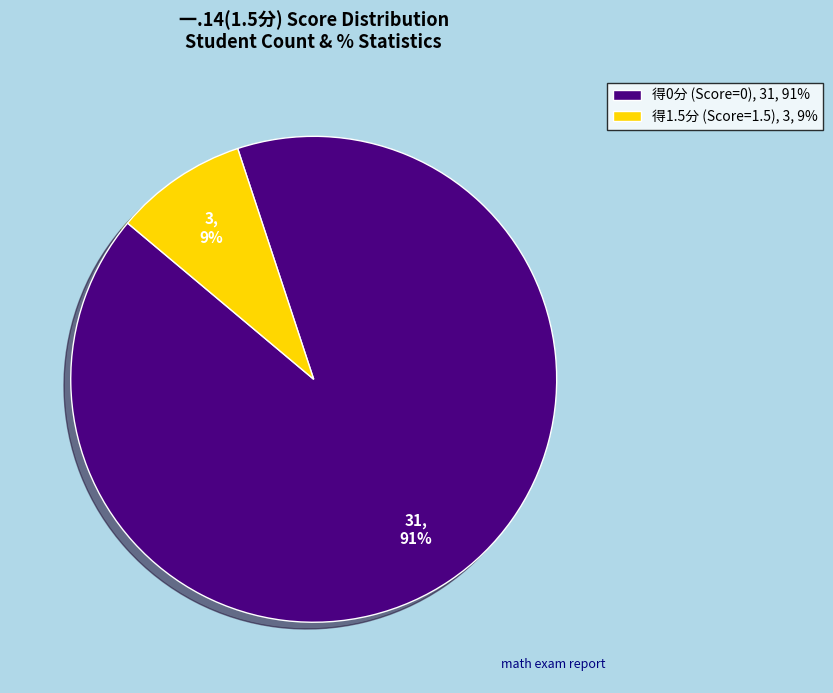

Which slice represents more than half of the pie?

得0分 (Score=0), 31, 91%